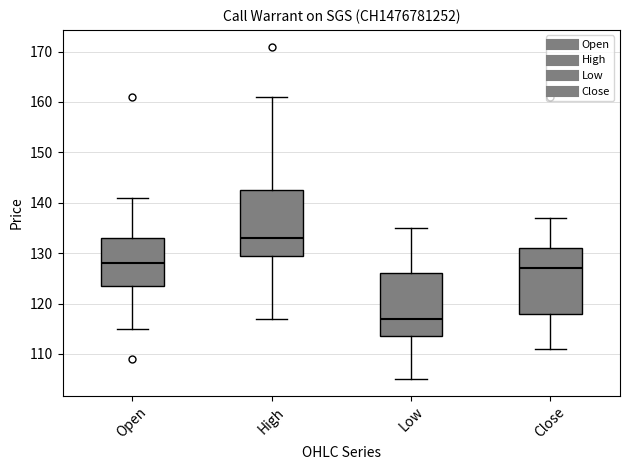

Where does the lower whisker of the box for Open end on the y-axis? The values are not printed on the chart, so give them approximately, as read against the axis.

115